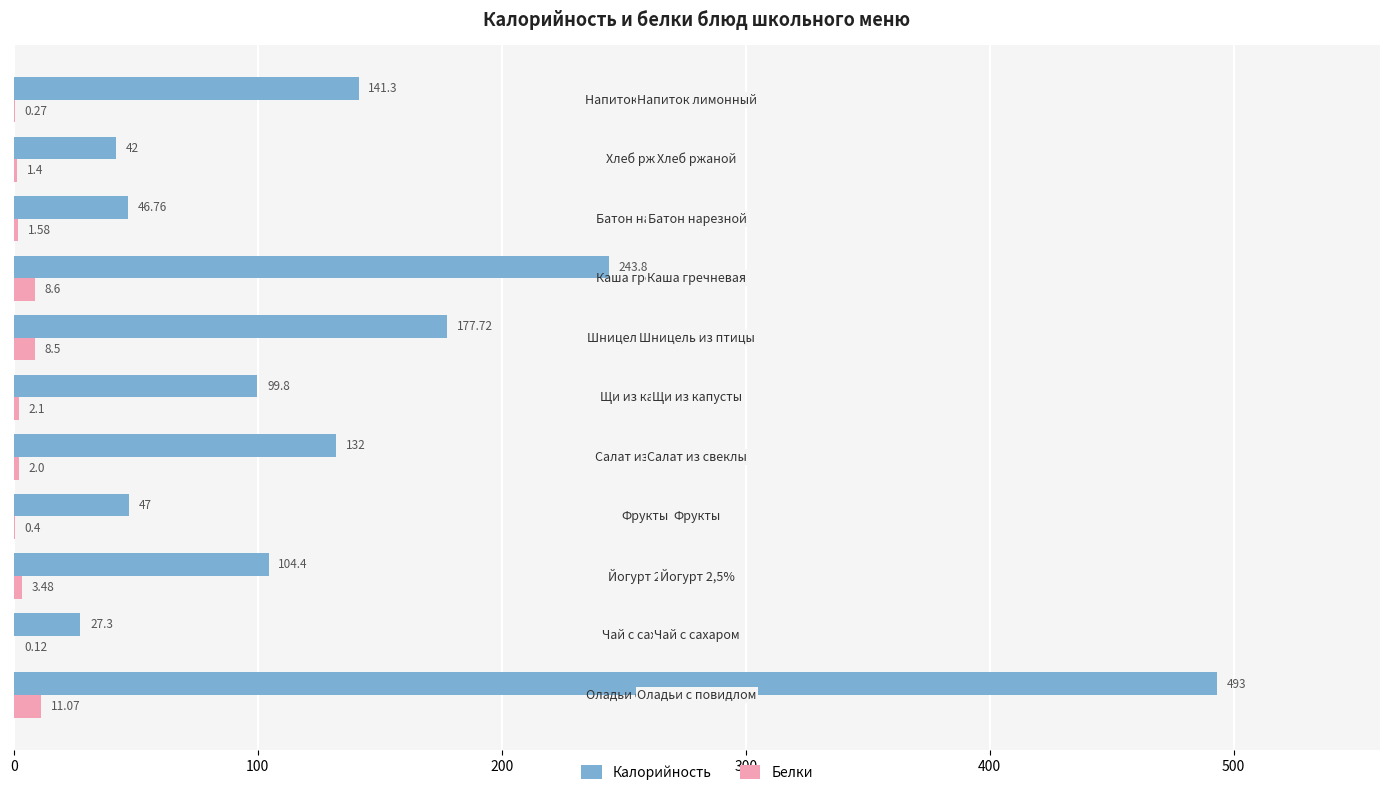

Which series has the widest spread of values?

Калорийность